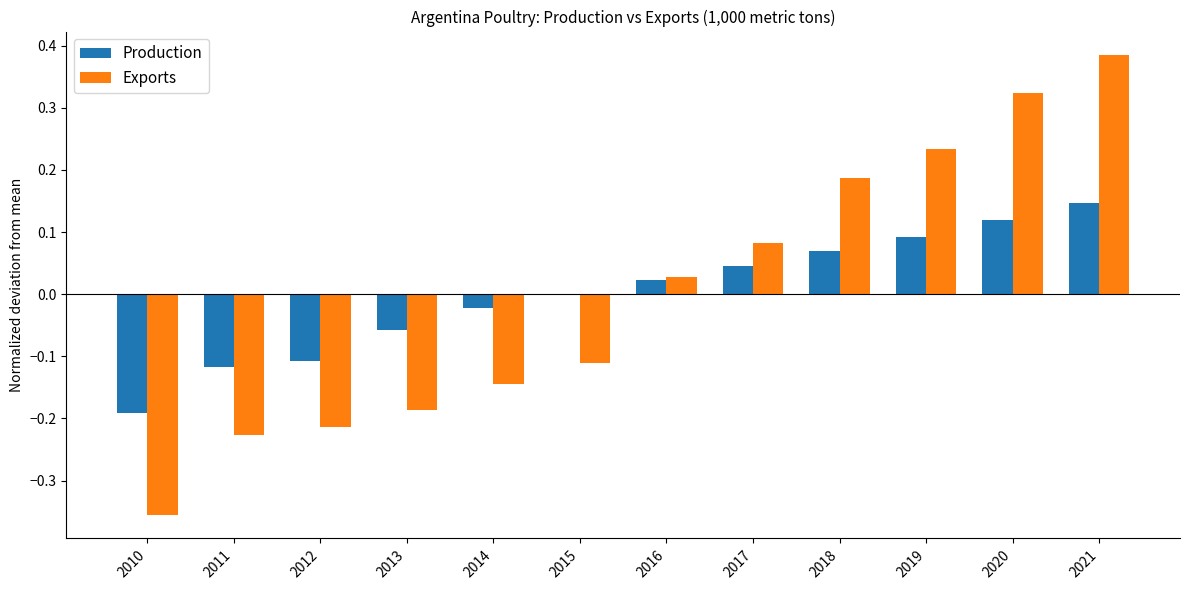

At which category is the sum across all series the highest?

2021